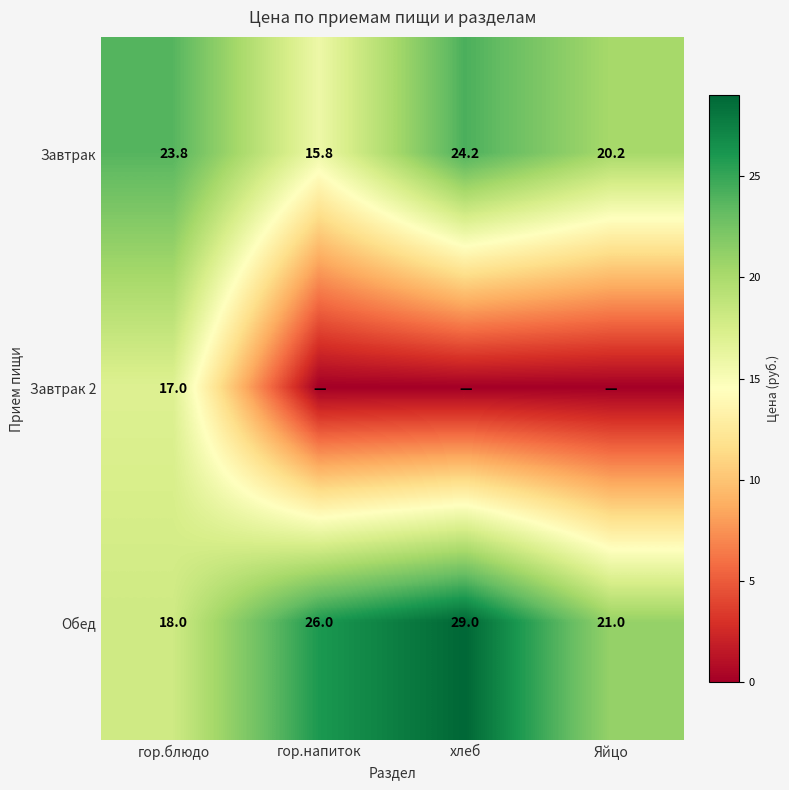

Between хлеб and Яйцо, which is larger?

хлеб